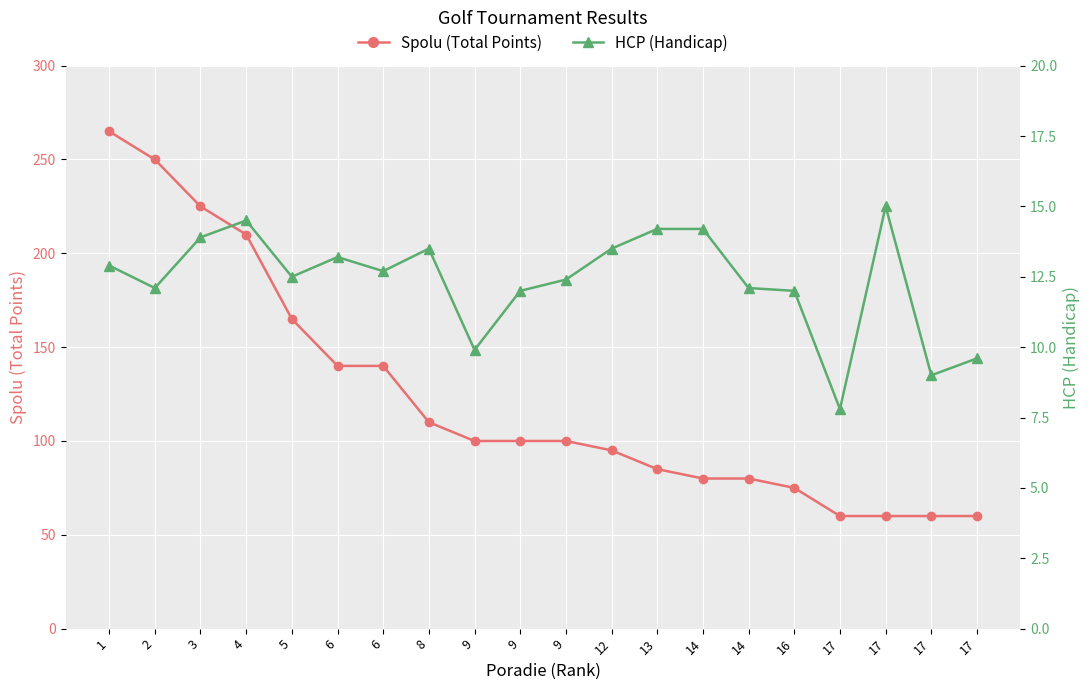

True or false: HCP (Handicap) and Spolu (Total Points) cross at least once.

False